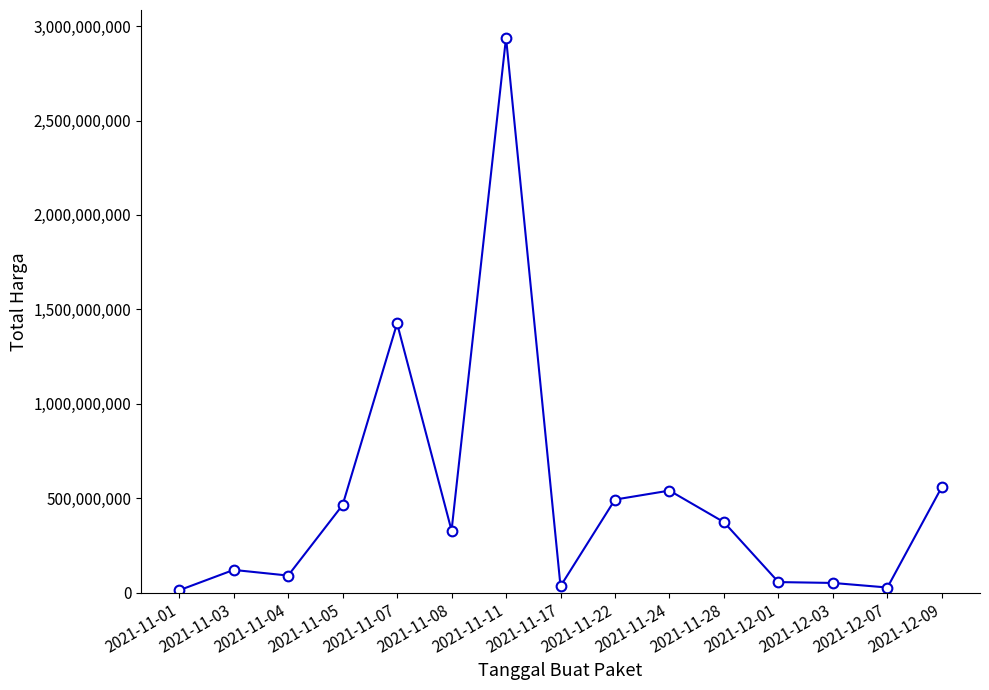

True or false: the data has more than 2 interior local peaks.

True